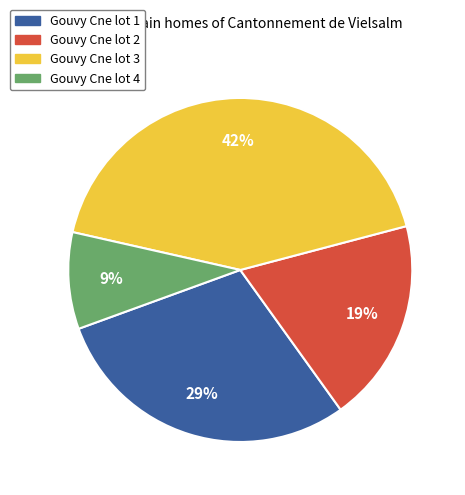

Is Gouvy Cne lot 1 the majority of the pie?

No